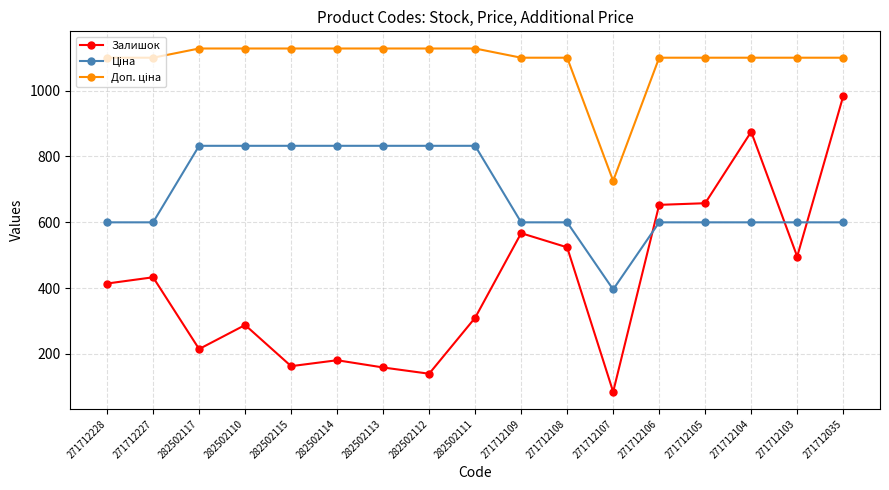

At which category is the sum across all series the highest?

271712035